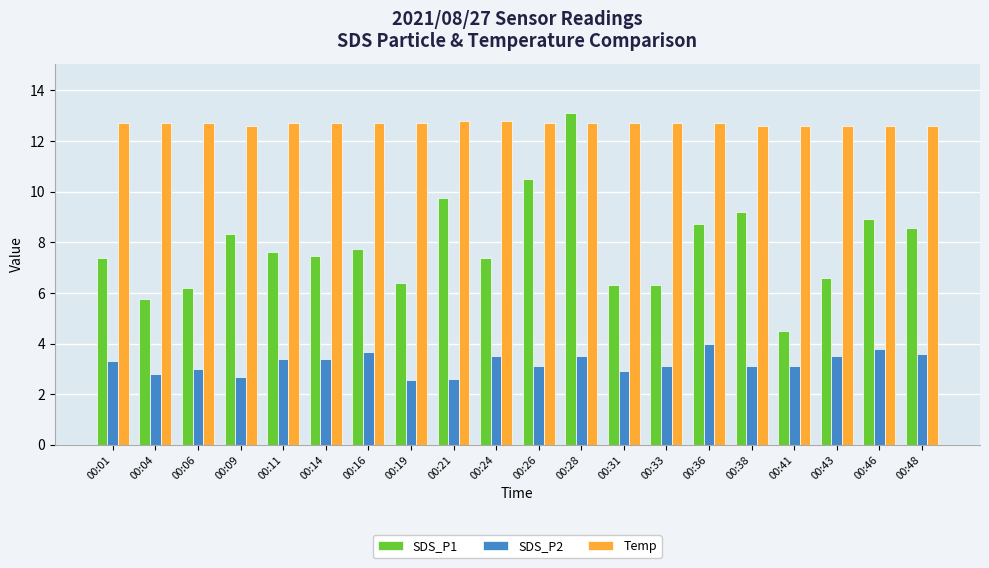

What is the difference between the SDS_P2 values at 00:33 and 00:43?

0.4